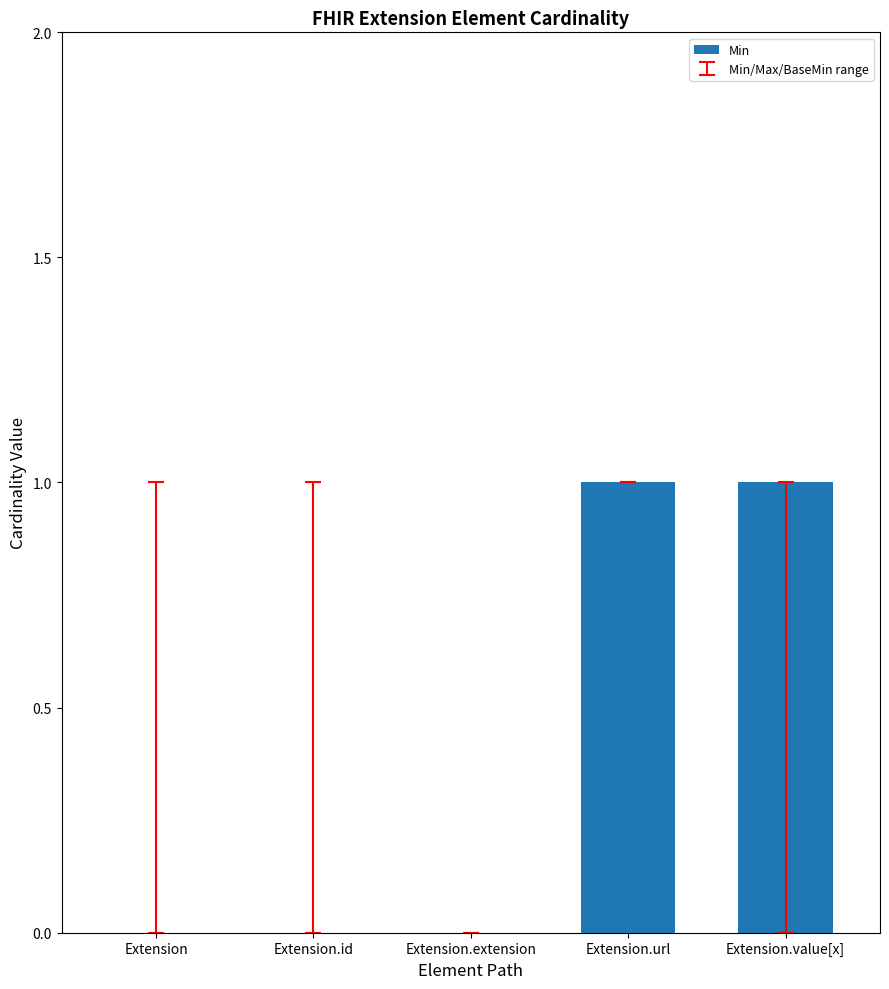

Is it true that the value at Extension.url is 1?

True